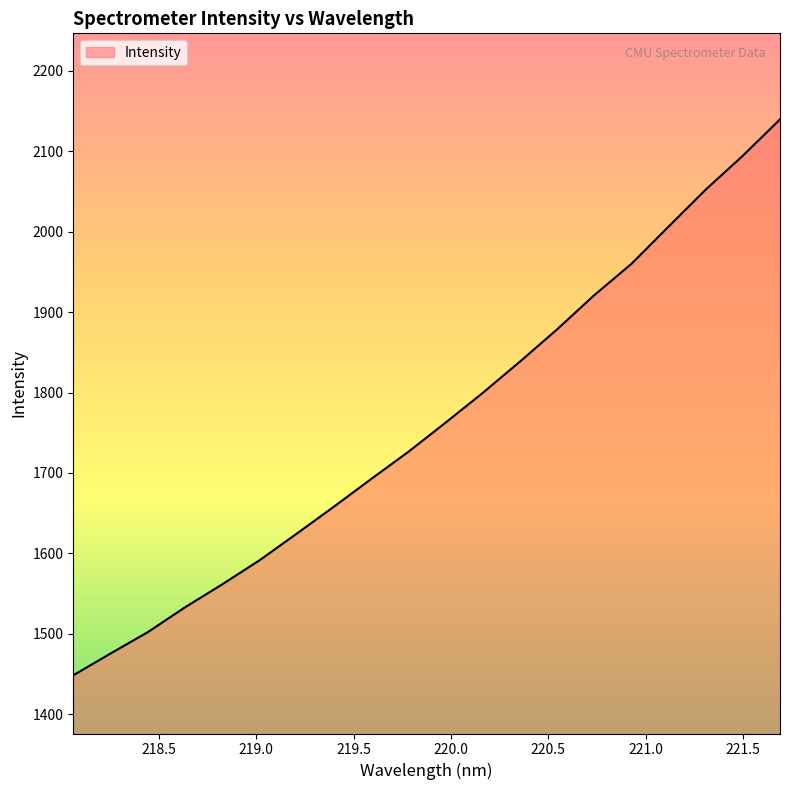

What is the smallest value displayed?

1448.5